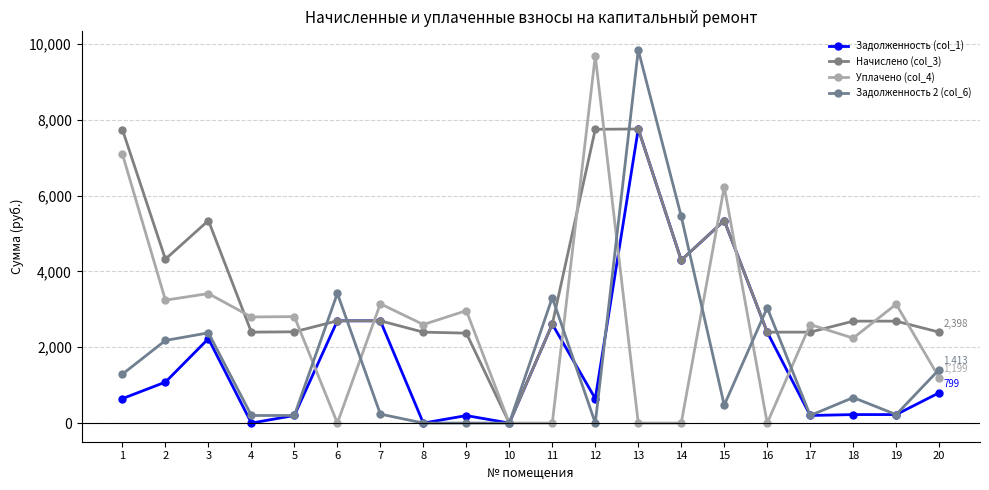

At which category is the sum across all series the highest?

13